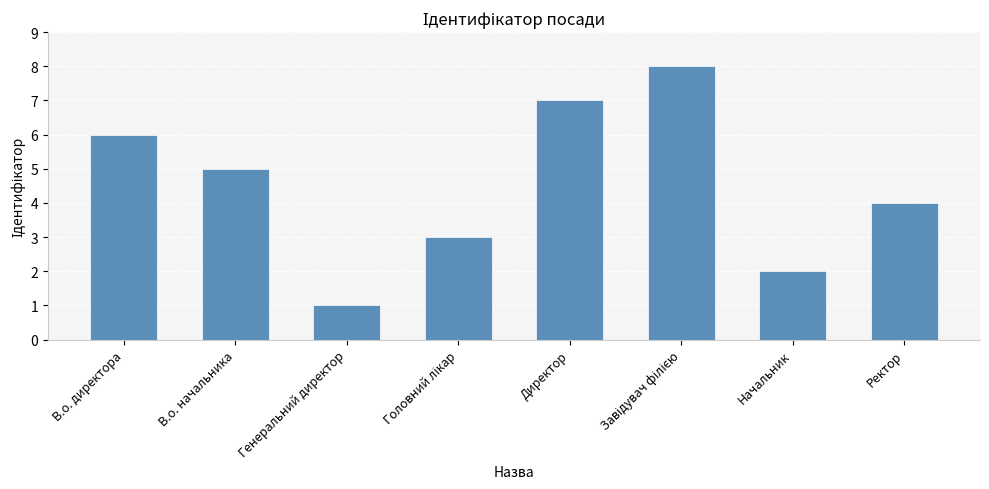

What is the greatest value displayed?

8